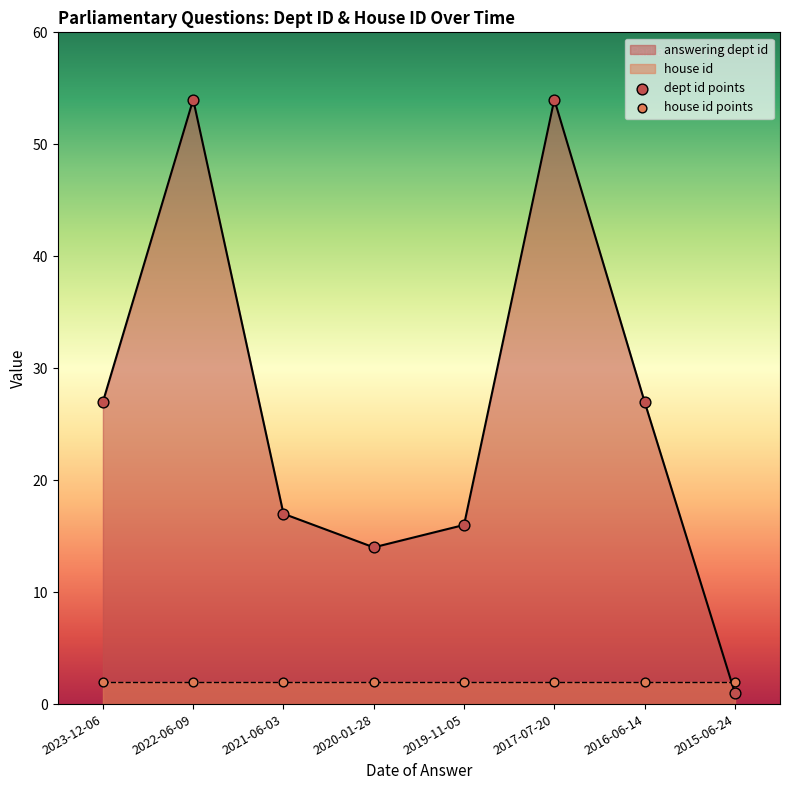

Approximately how many times larger is the value at 2022-06-09 compared to 2021-06-03?

3.2